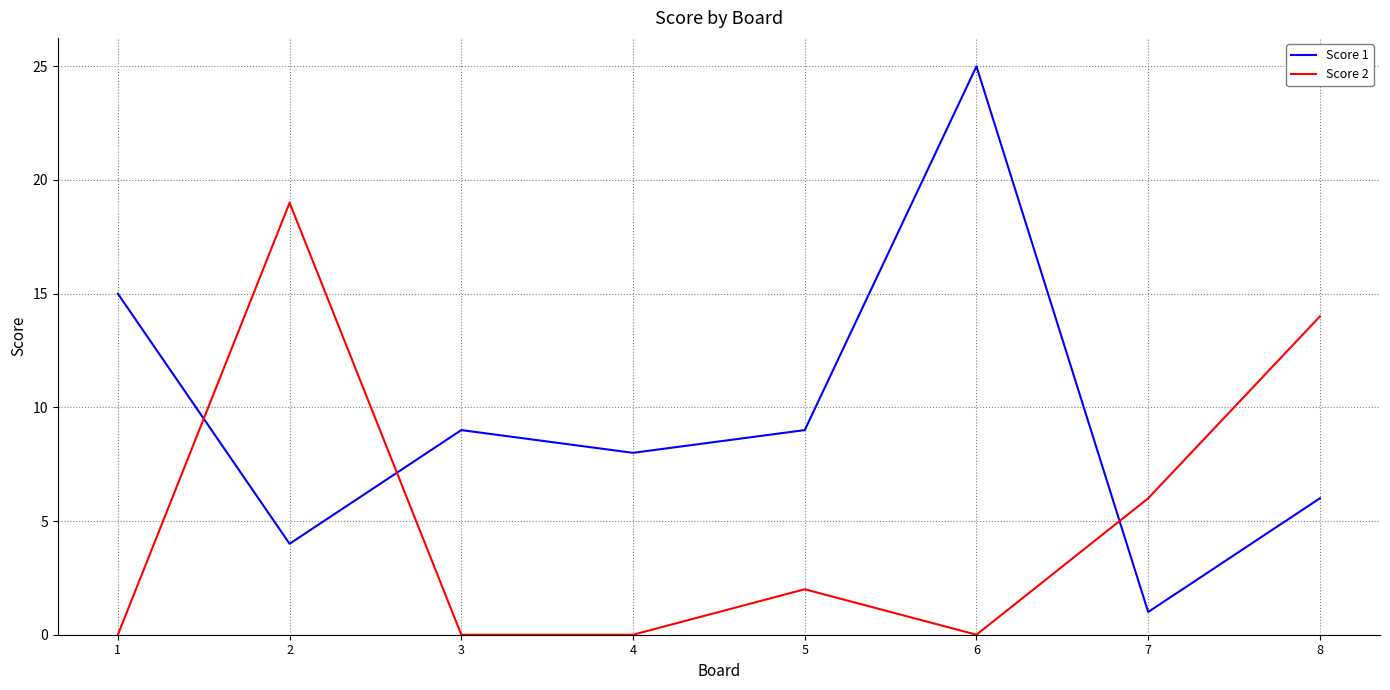

Reading left to right, extract all data points from this chart.

Score 1: 15	4	9	8	9	25	1	6
Score 2: 0	19	0	0	2	0	6	14